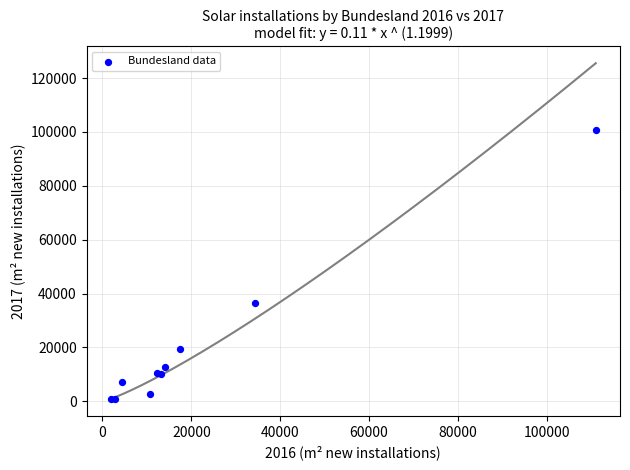

What Y value in the scatter plot is closest to 50830?

36420